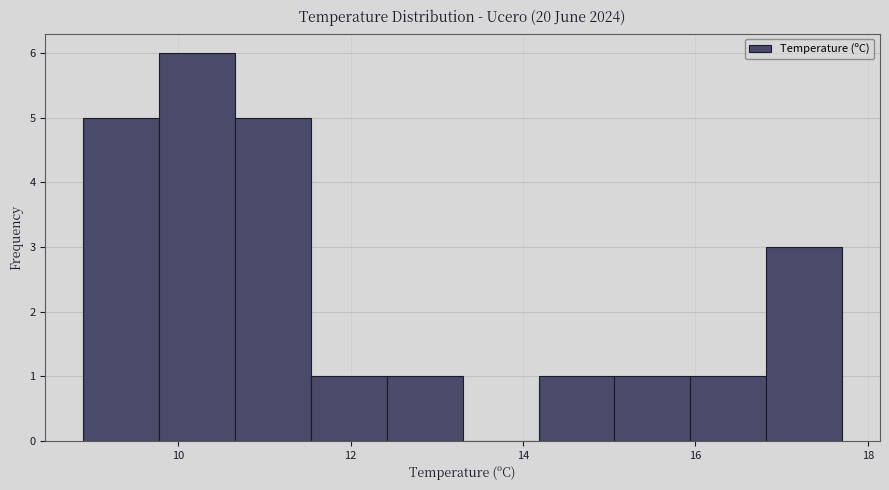

Reading left to right, list every bar in this chart as the range it spans on the x-axis followed by its height. Neither the bar edges nor the heights are printed on the chart, so give them approximately, as read against the axes.

8.90 to 9.78: 5
9.78 to 10.66: 6
10.66 to 11.54: 5
11.54 to 12.42: 1
12.42 to 13.30: 1
13.30 to 14.18: 0
14.18 to 15.06: 1
15.06 to 15.94: 1
15.94 to 16.82: 1
16.82 to 17.70: 3